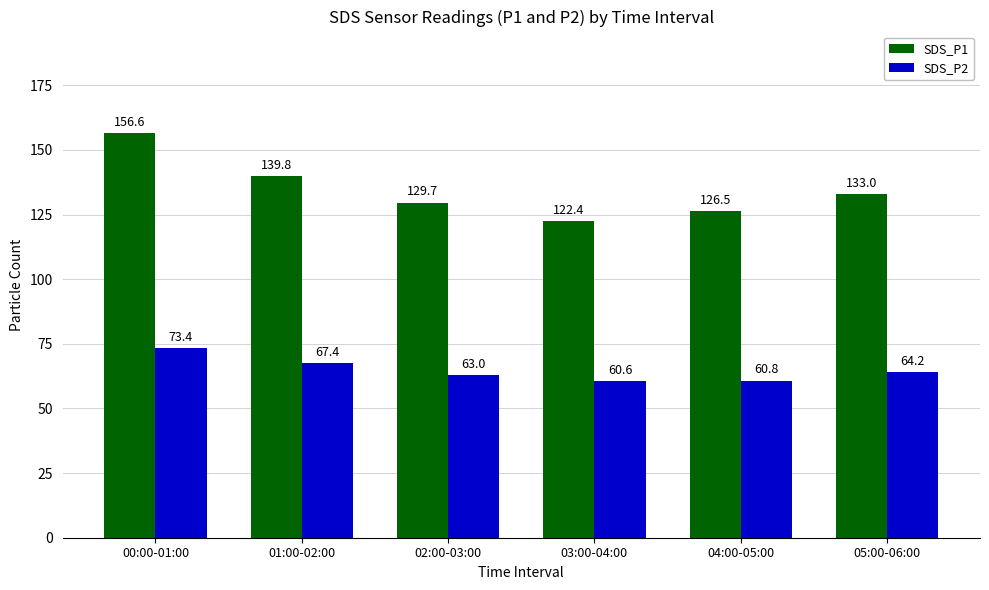

Between 04:00-05:00 and 05:00-06:00, which series saw the biggest shift?

SDS_P1